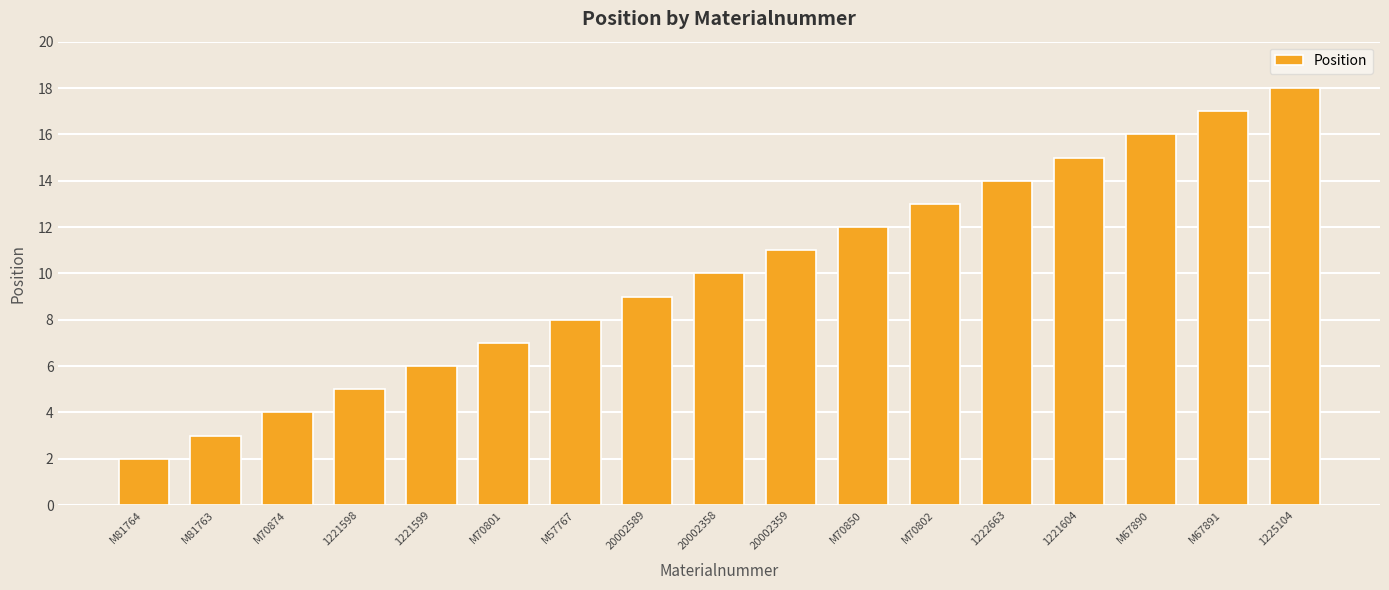

What is the change in value from M81763 to 1222663?

+11